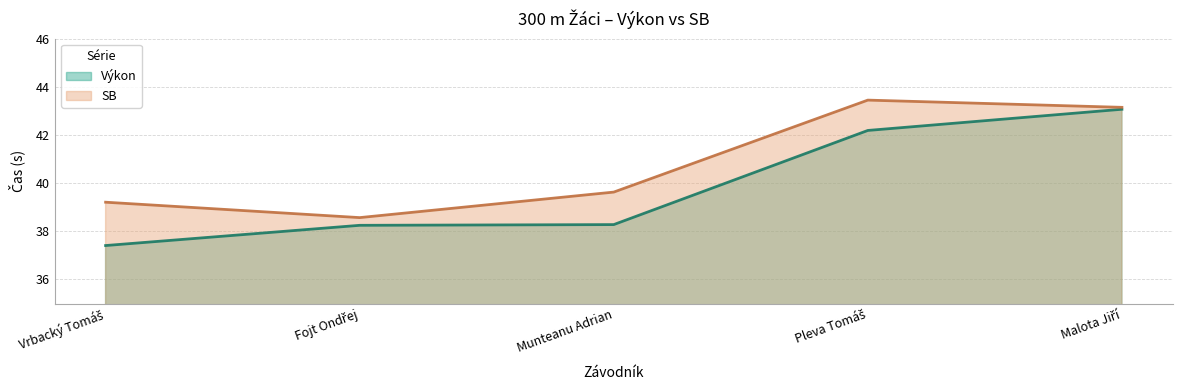

The Výkon series shows 37.4 at Vrbacký Tomáš. True or false?

True